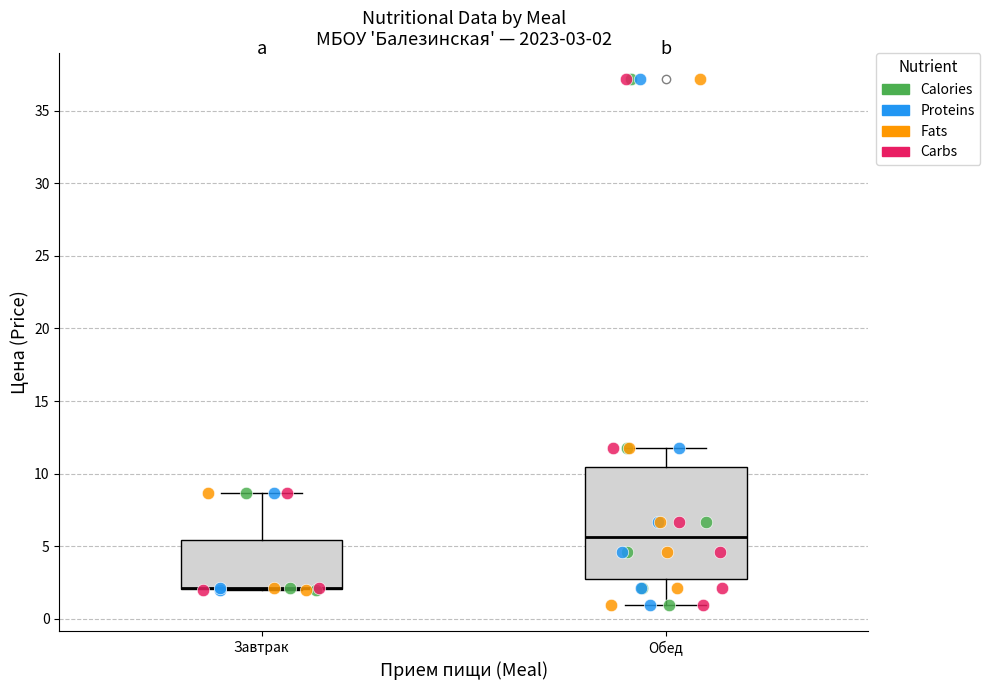

Comparing the boxes themselves (not the whiskers), which one is the tallest?

Обед